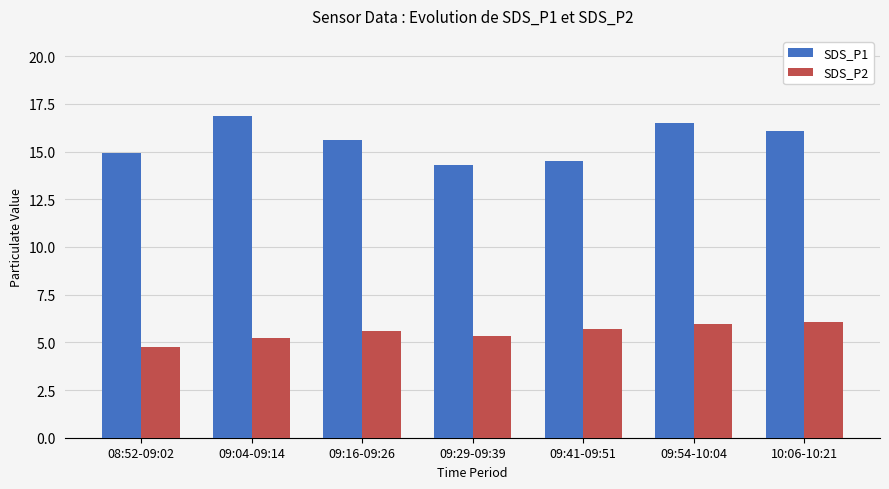

What is the difference between the SDS_P1 values at 09:29-09:39 and 09:54-10:04?

2.2